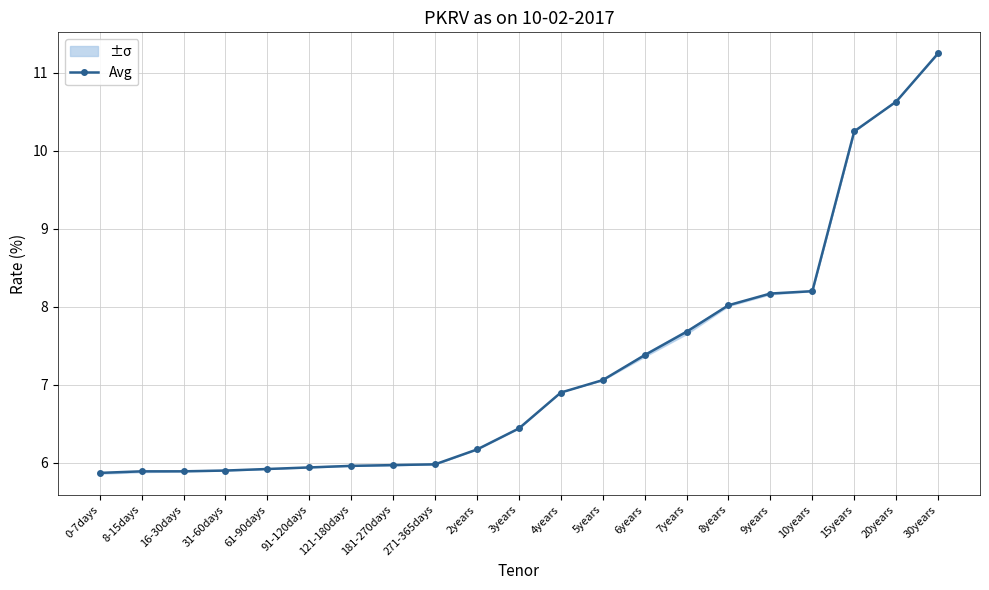

What is the maximum value shown in the chart?

11.2